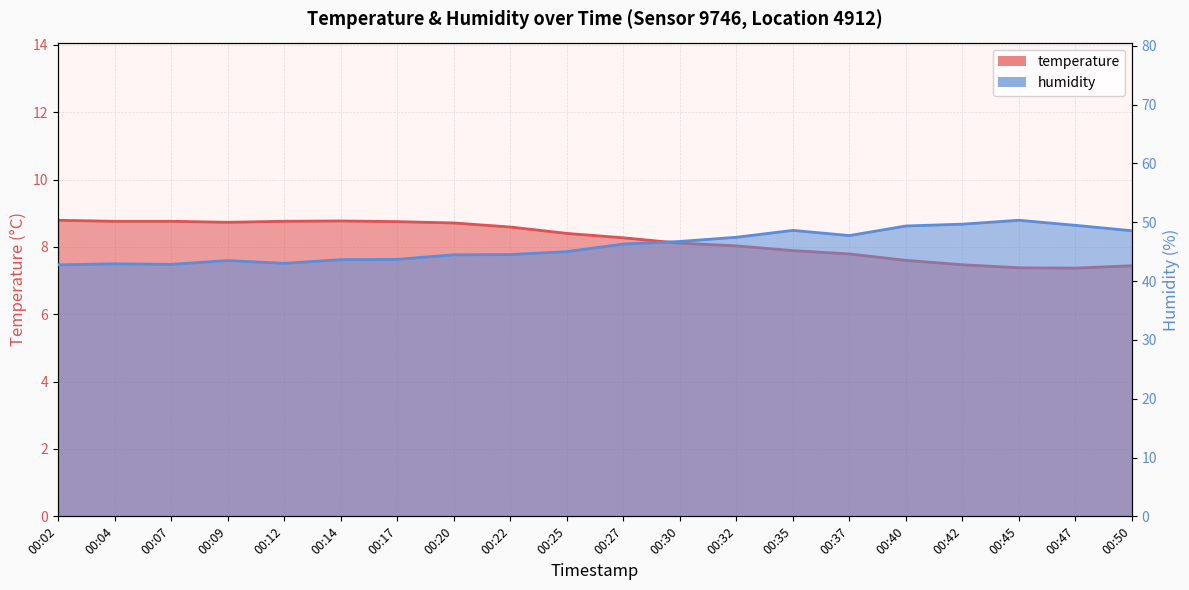

Reading left to right, transcribe all the data shown in this chart.

temperature: 8.8	8.8	8.8	8.7	8.8	8.8	8.8	8.7	8.6	8.4	8.3	8.1	8.0	7.9	7.8	7.6	7.5	7.4	7.4	7.4
humidity: 42.8	42.9	42.8	43.5	43.0	43.6	43.7	44.5	44.5	45.0	46.3	46.7	47.4	48.6	47.7	49.4	49.7	50.3	49.5	48.5